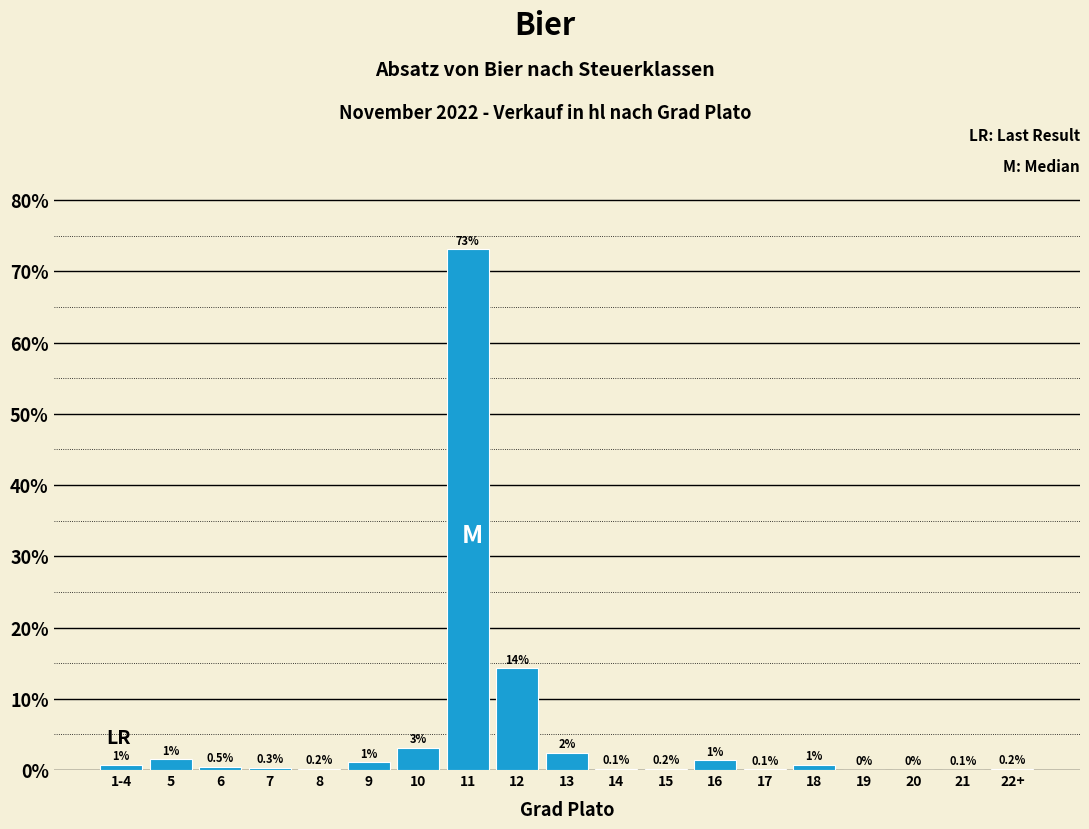

What is the greatest value displayed?

73.1